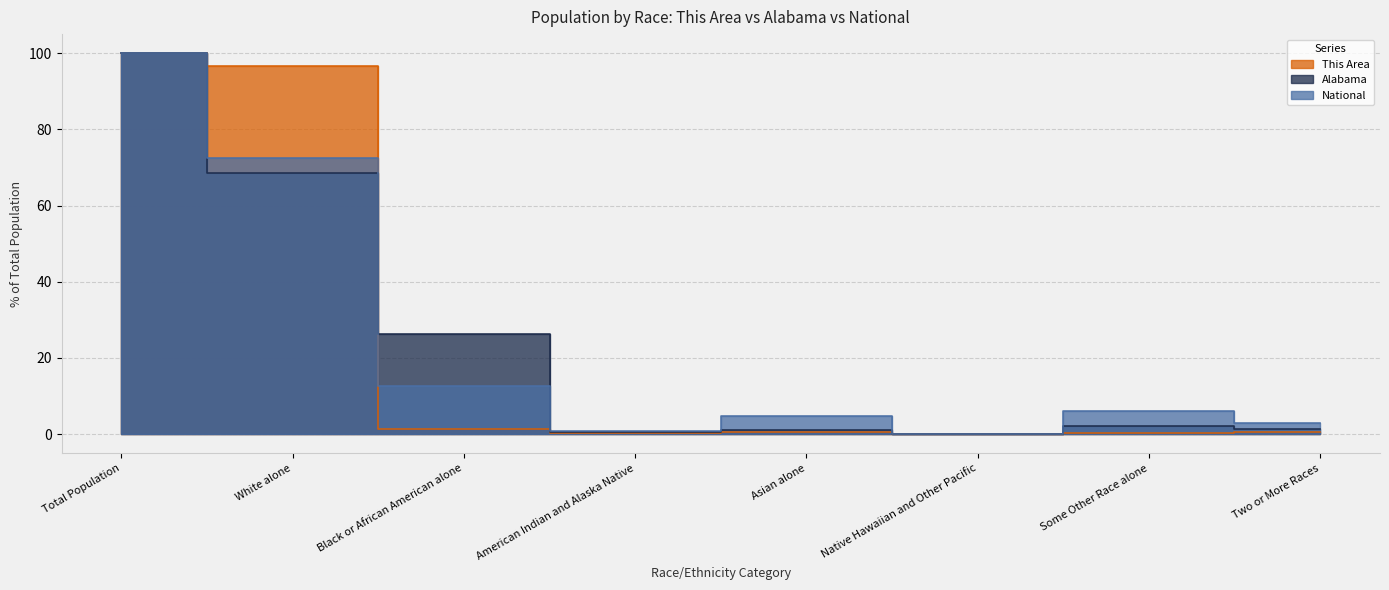

List the labels in order of This Area value, smallest first.

Native Hawaiian and Other Pacific, American Indian and Alaska Native, Some Other Race alone, Asian alone, Two or More Races, Black or African American alone, White alone, Total Population